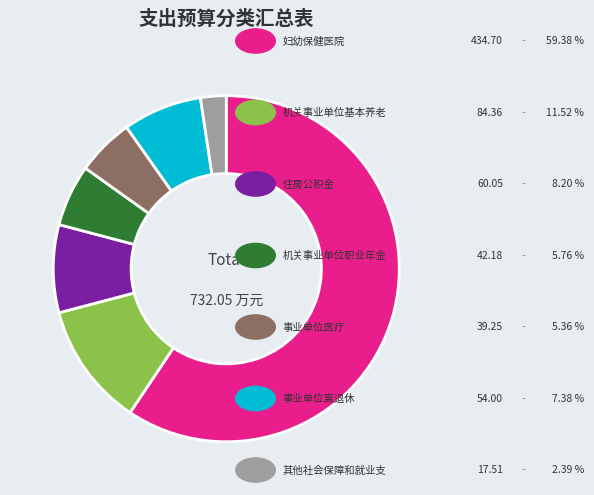

Is there any slice that represents more than half of the pie?

Yes